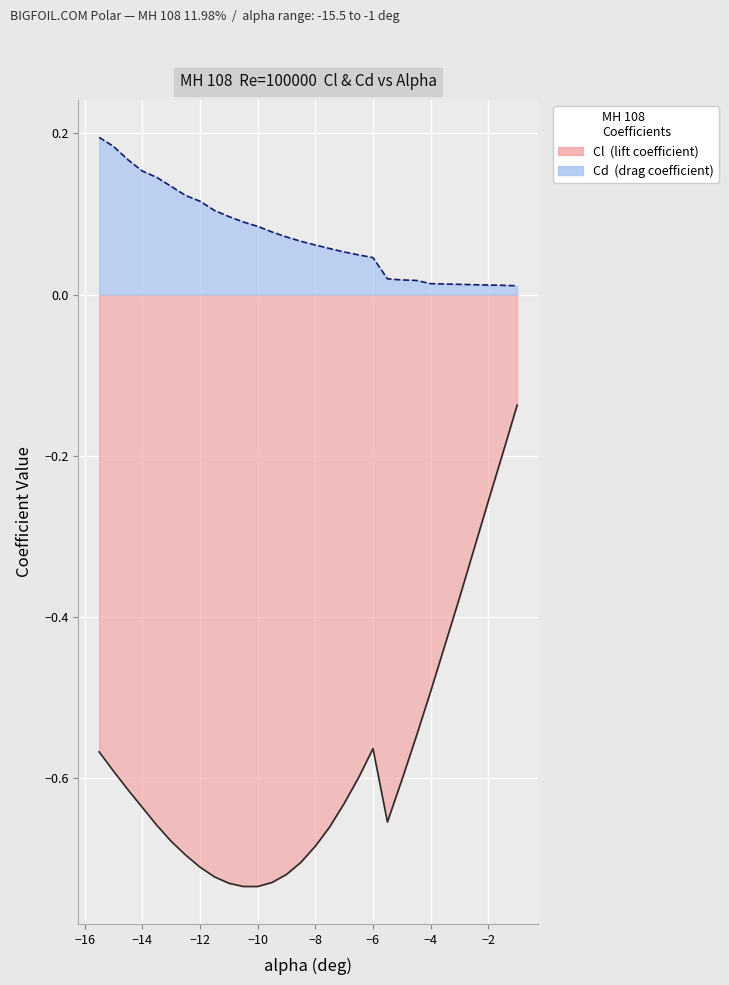

Which series has the largest total across all categories?

Cd